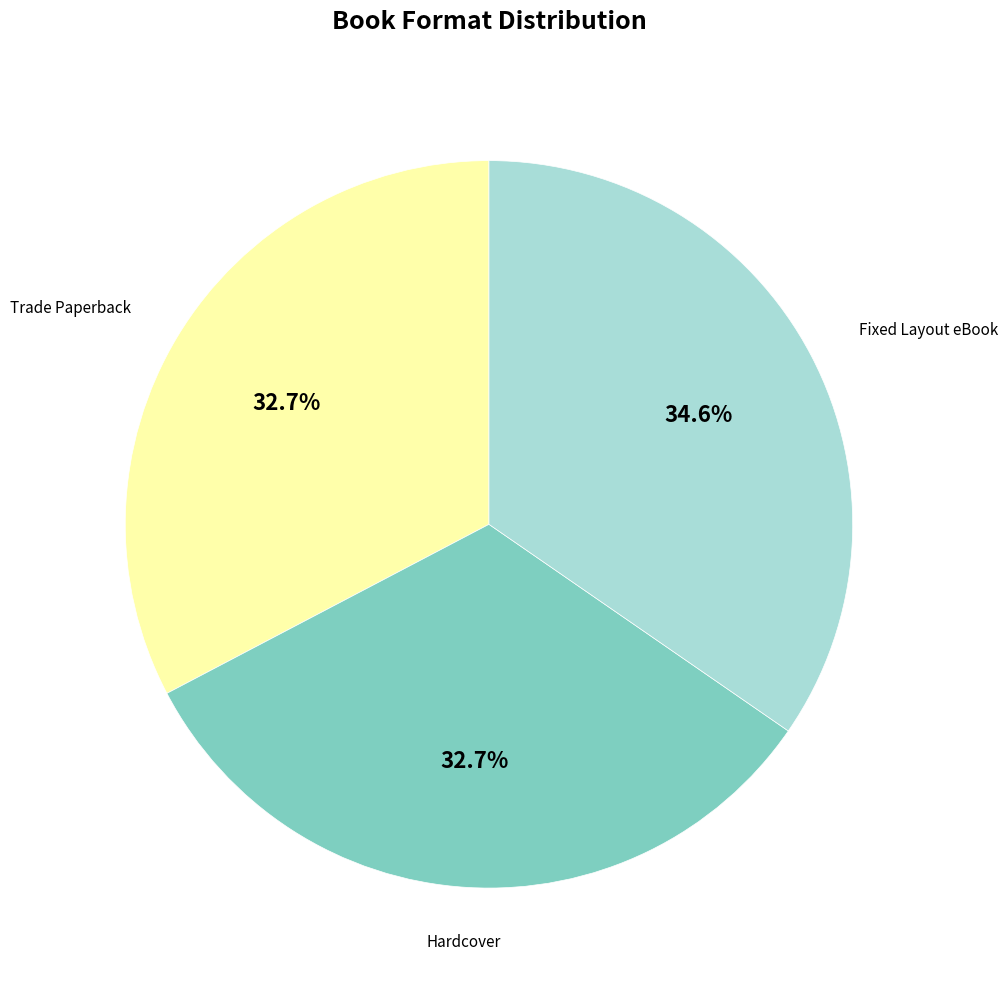

Does Trade Paperback account for over 50% of the chart?

No